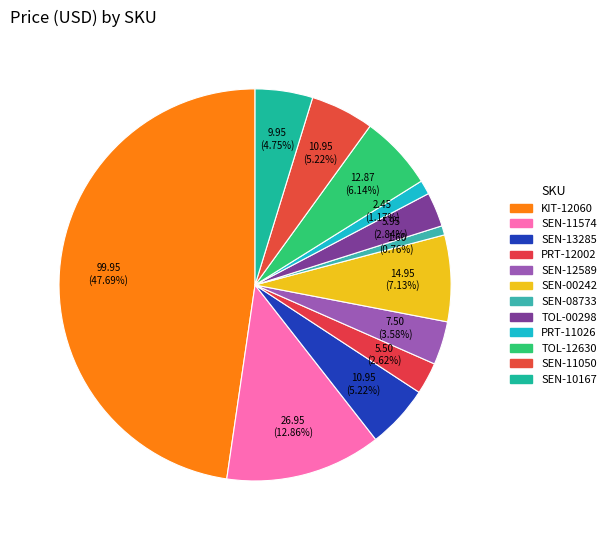

Count the number of slices in the pie.

12